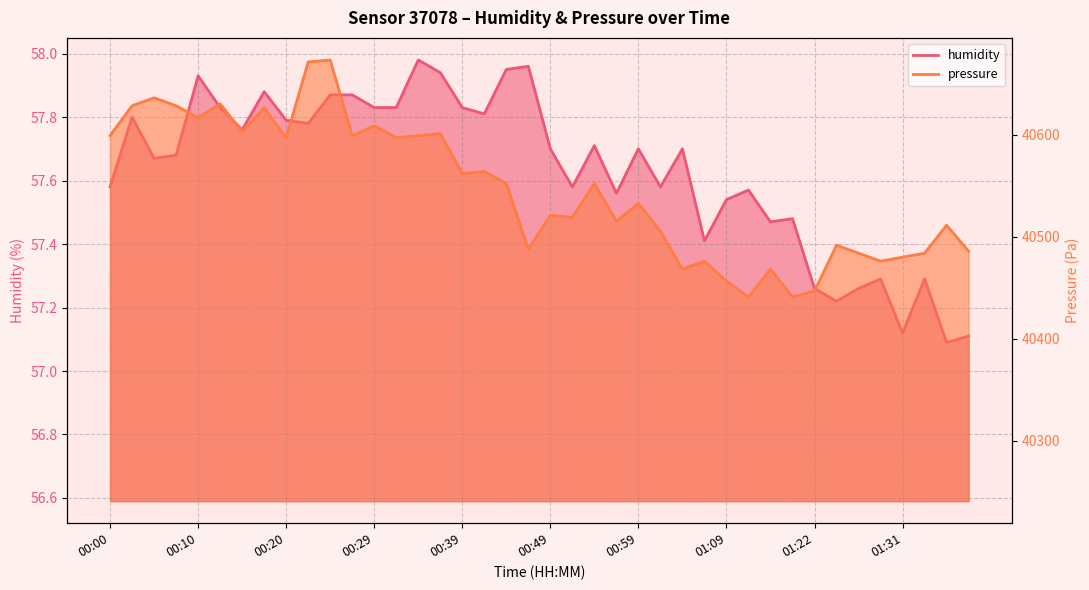

Is the value of pressure at 00:10 greater than the value of humidity at 00:29?

Yes